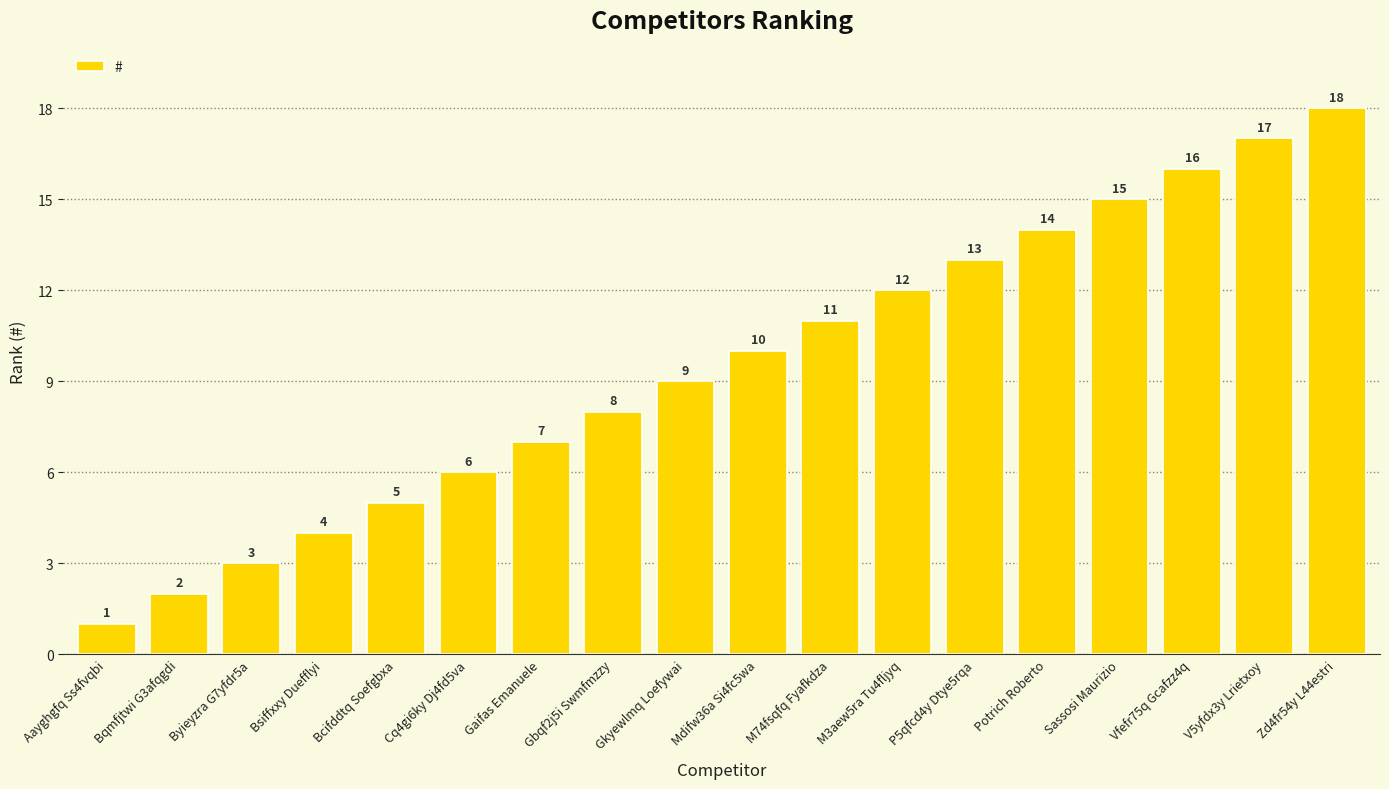

The chart shows a value of 1 at Aayghgfq Ss4fvqbi. True or false?

True